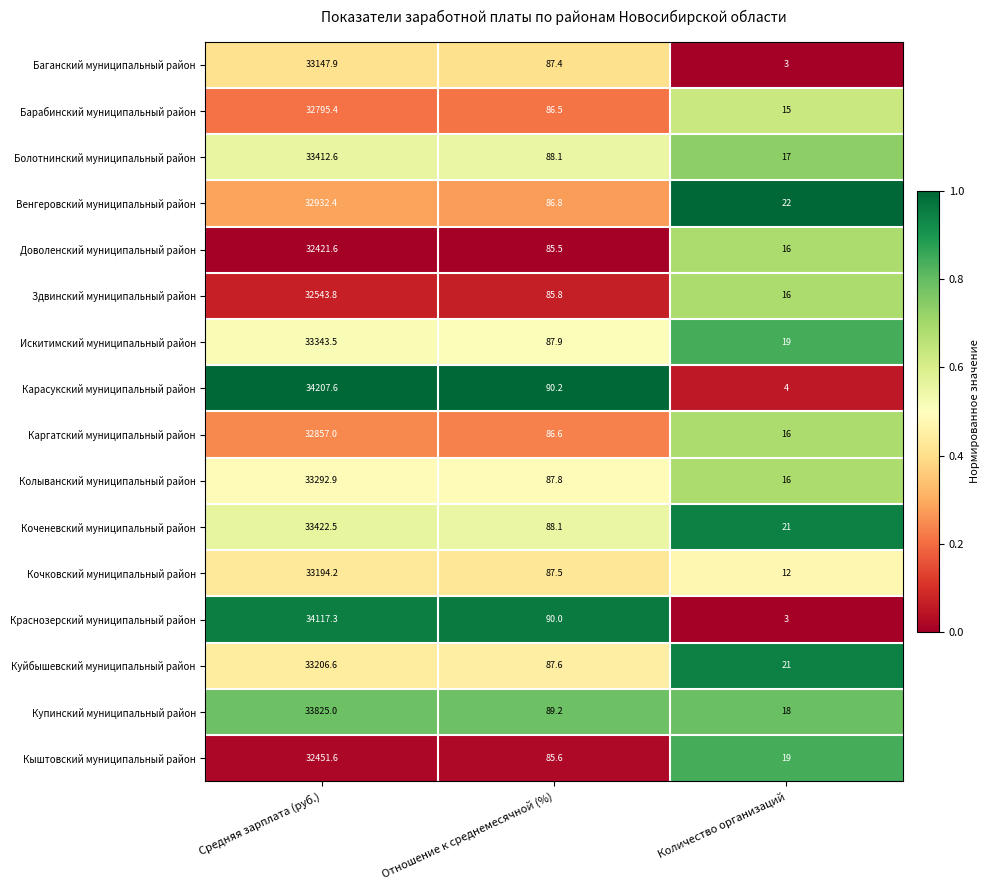

What is the spread (max minus min) of values at Средняя зарплата (руб.)?

1786.0